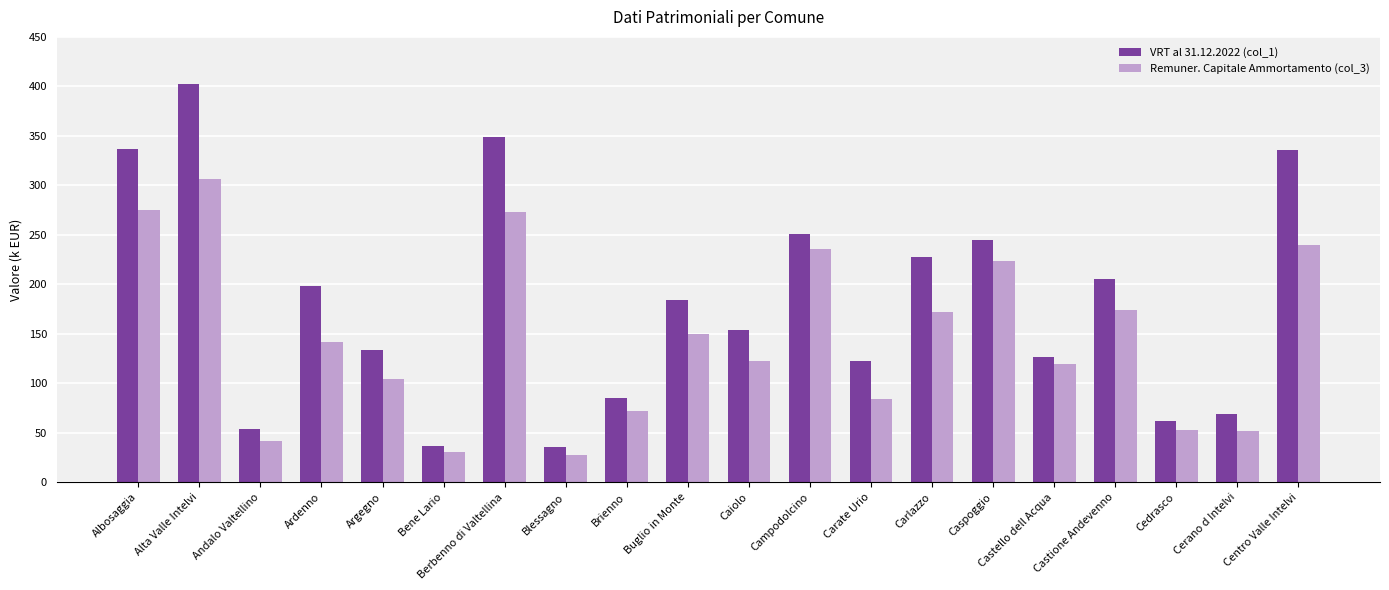

At Caiolo, list the series in order from largest to smallest.

VRT al 31.12.2022 (col_1), Remuner. Capitale Ammortamento (col_3)